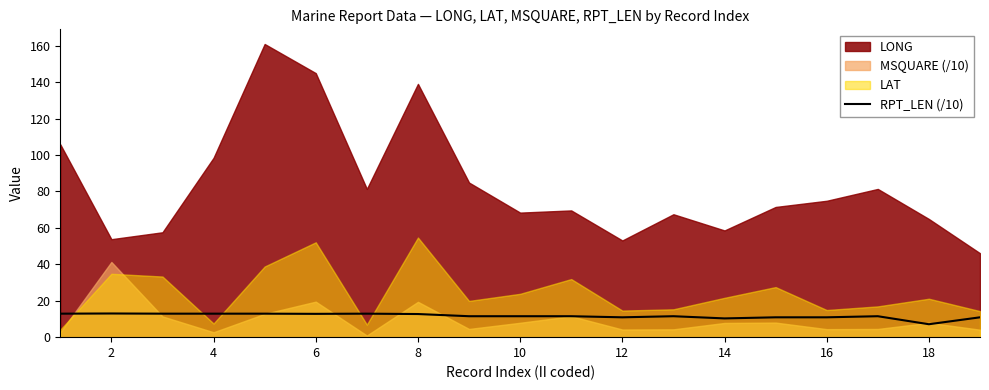

The value of RPT_LEN (/10) at 2 is 13.0. True or false?

True